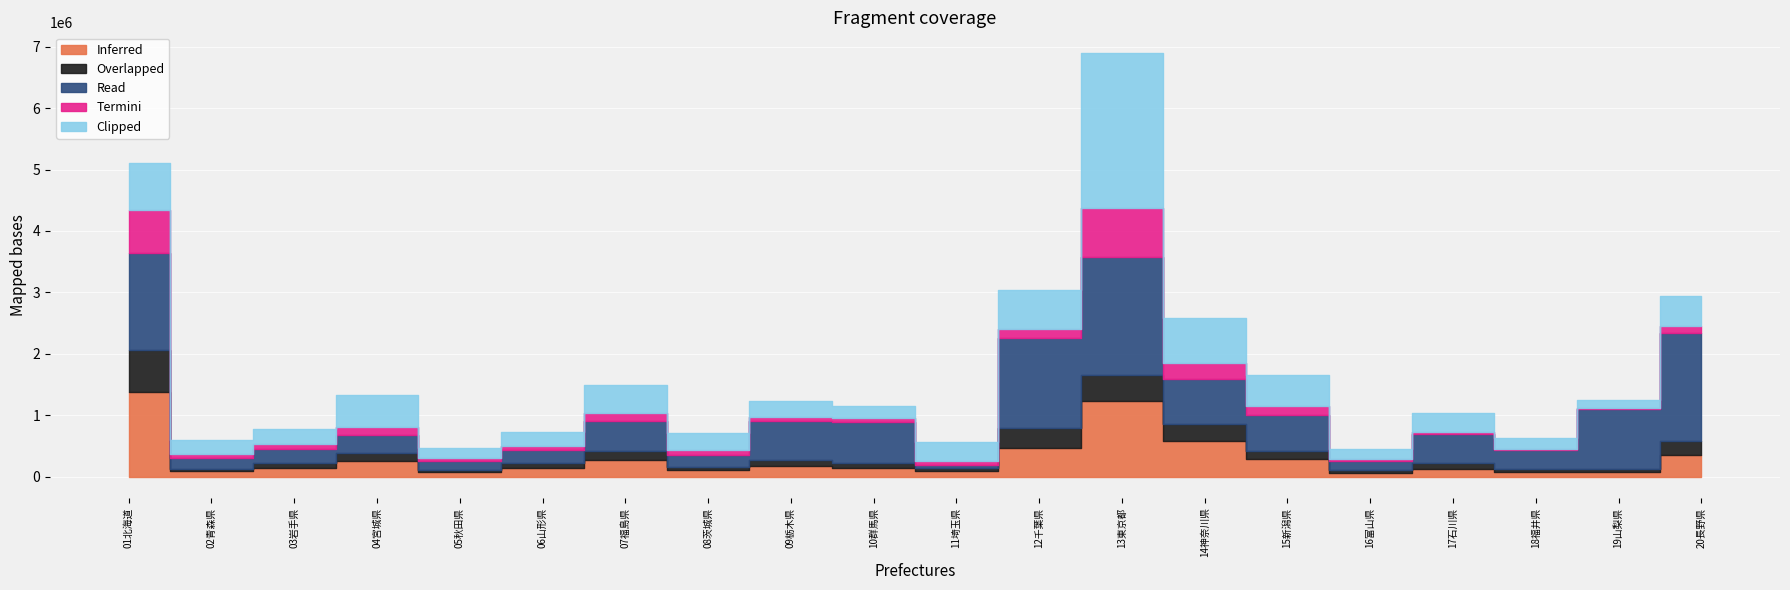

The Overlapped series shows 137680 at 15新潟県. True or false?

True